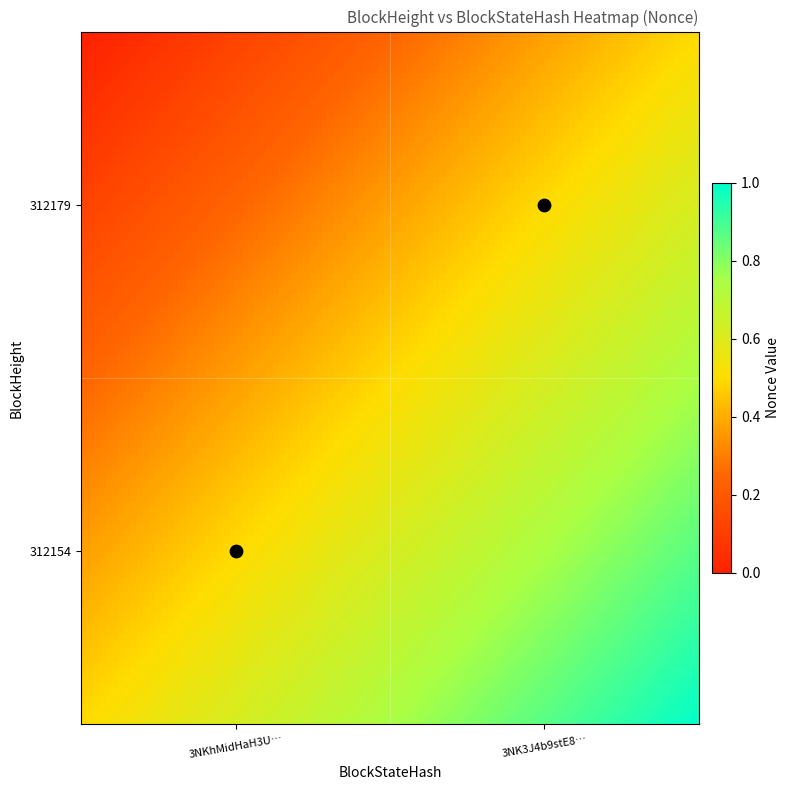

Is it true that 312179 equals 0 at 0?

True